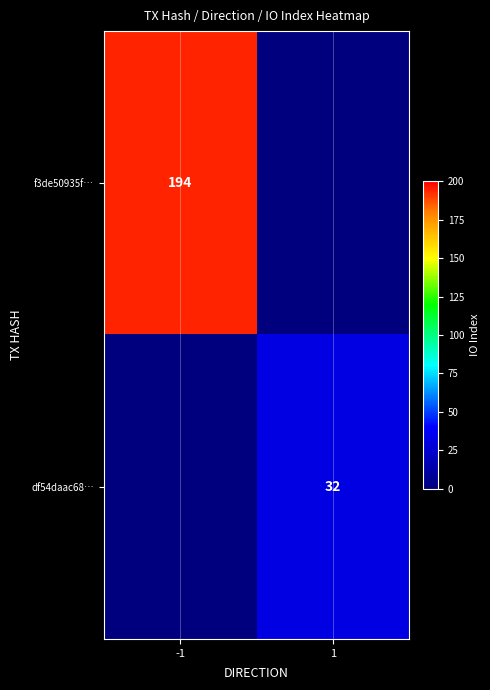

True or false: df54daac68… has a value of 32 at 1.

True